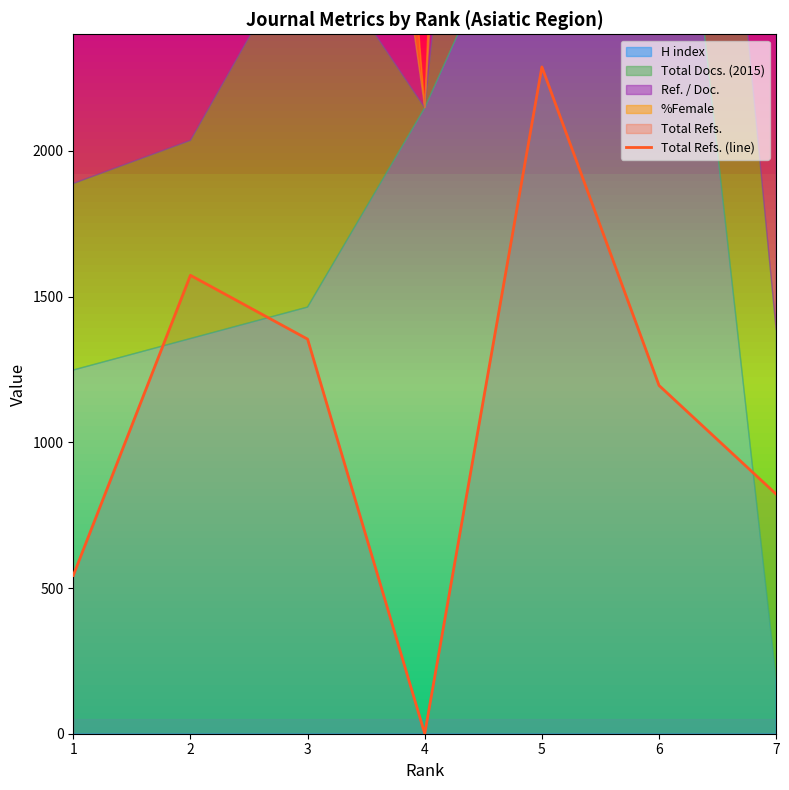

The value at 5 is 2288. True or false?

True